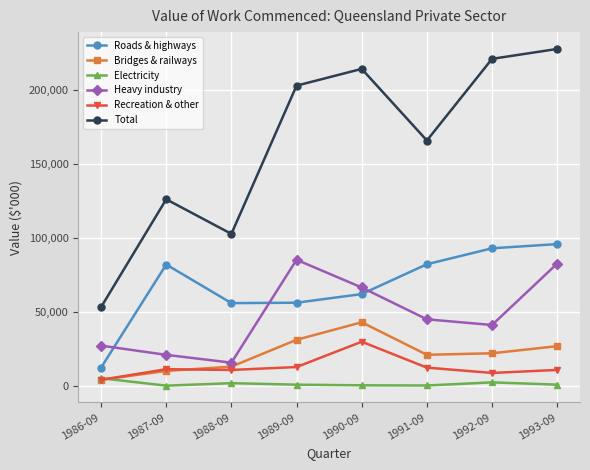

What is the label of the 1st point from the right?

1993-09